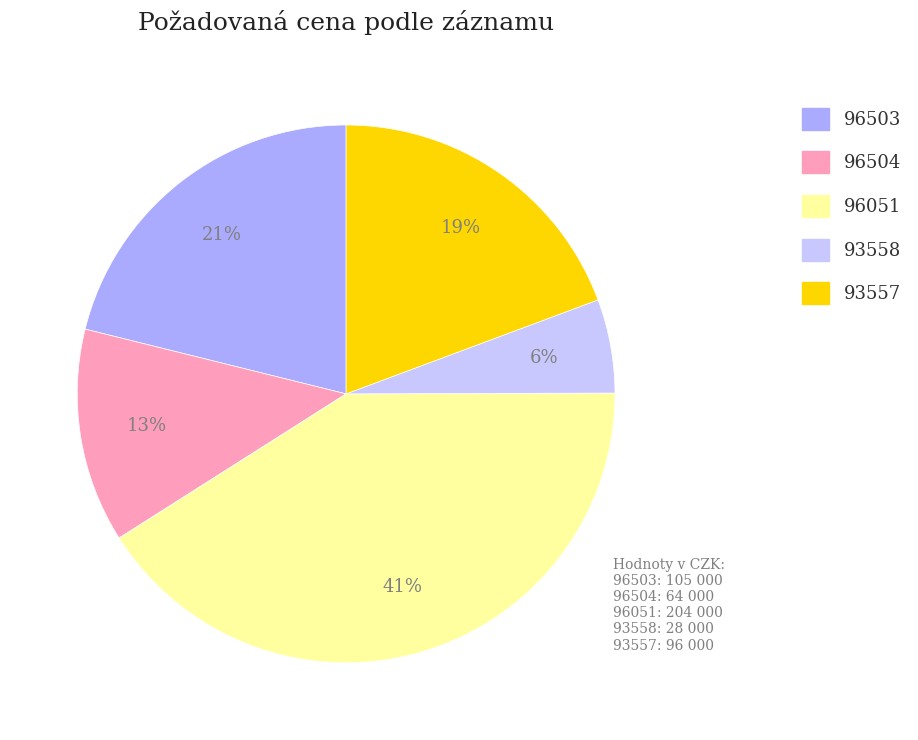

To the nearest percent, what is the difference between the 96051 and 93558 slice percentages?

35%